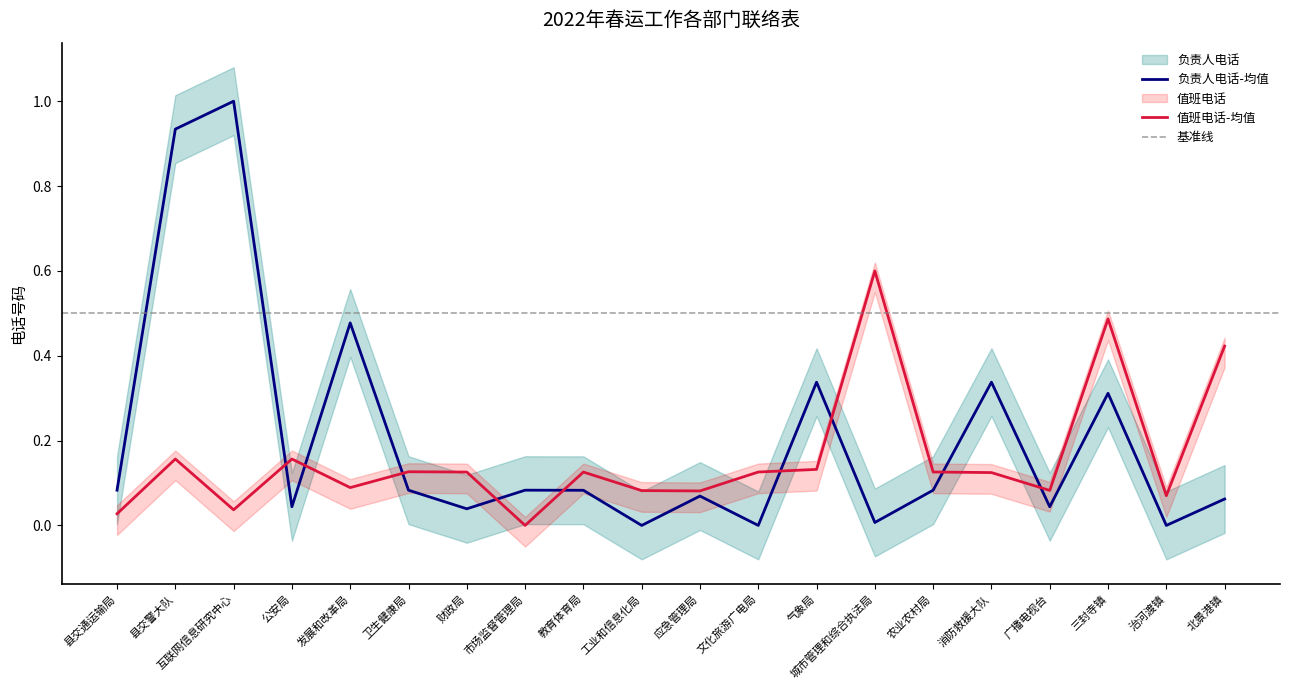

What is the difference between the second highest and minimum values in the 值班电话 series?

0.5